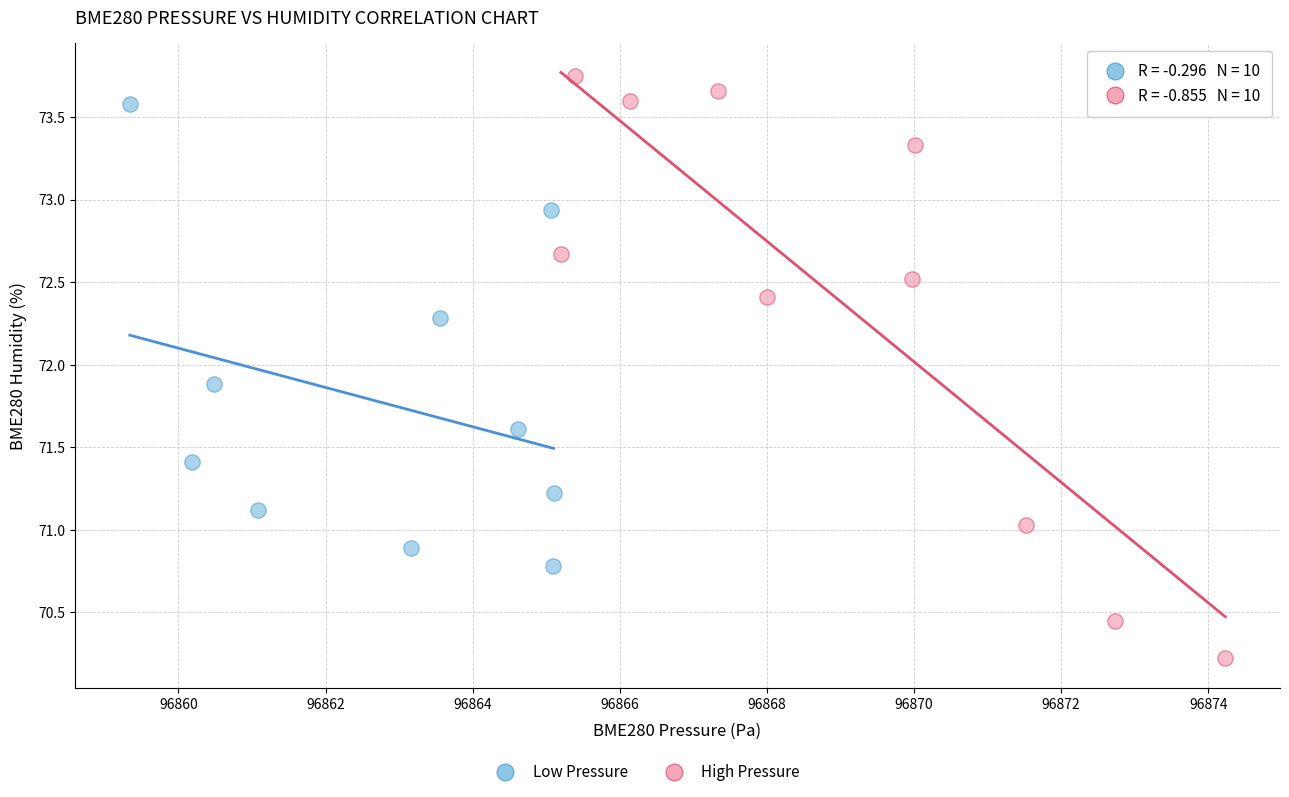

Which series reaches the minimum Y coordinate?

High Pressure